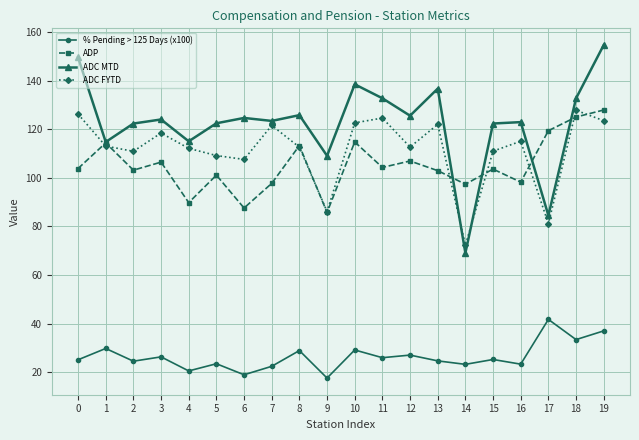

What is the value of the ADC MTD point at the 4th from the left?

124.1